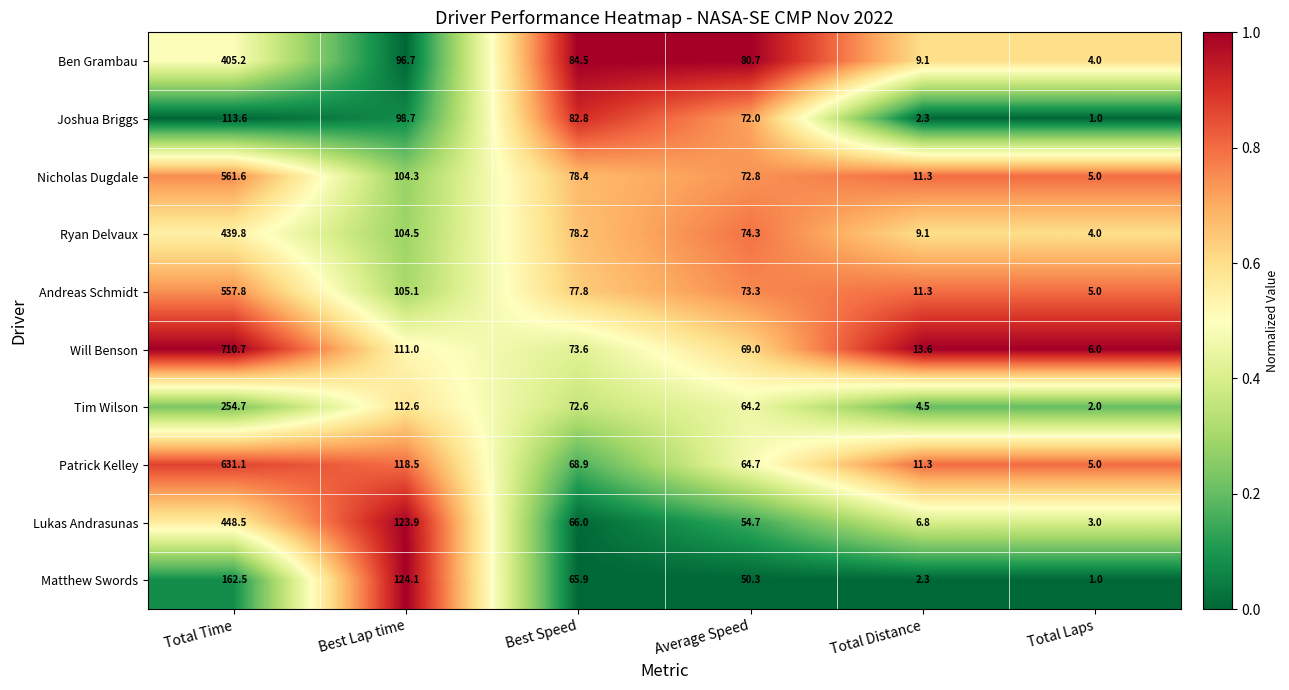

Rank the series by their maximum value, from highest to lowest.

Will Benson, Patrick Kelley, Nicholas Dugdale, Andreas Schmidt, Lukas Andrasunas, Ryan Delvaux, Ben Grambau, Tim Wilson, Matthew Swords, Joshua Briggs